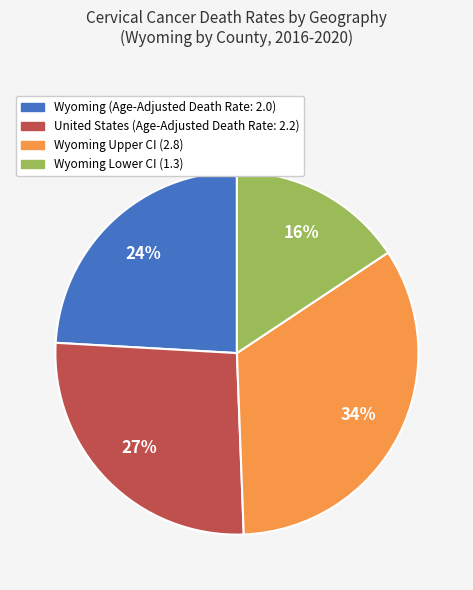

To the nearest percent, what is the average slice percentage?

25%